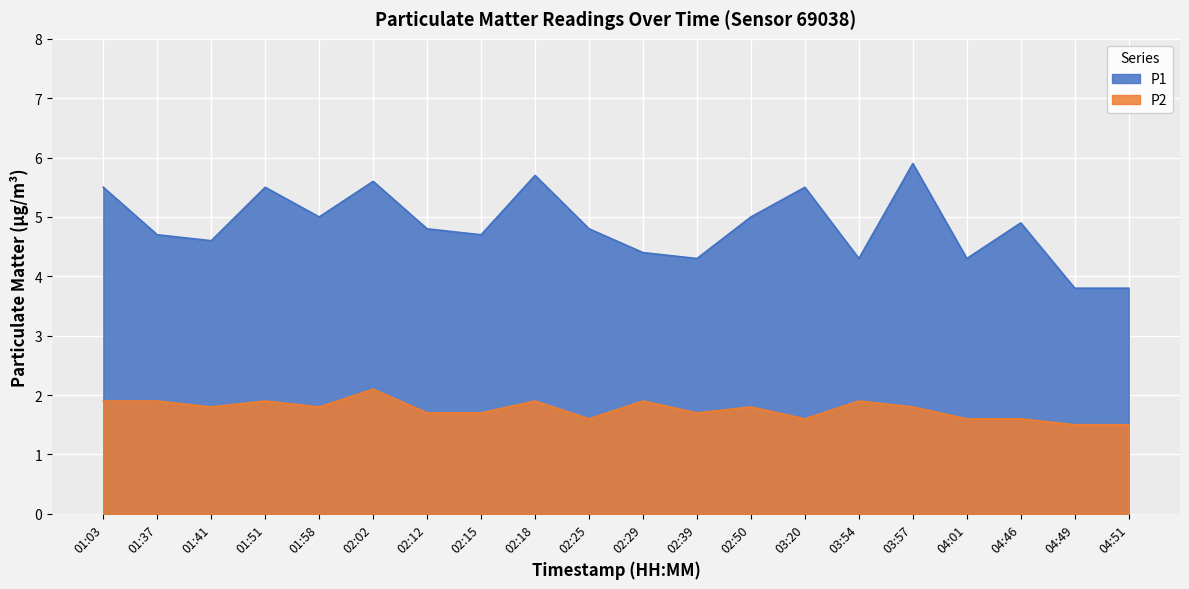

What is the label of the 2nd point from the left?

01:37